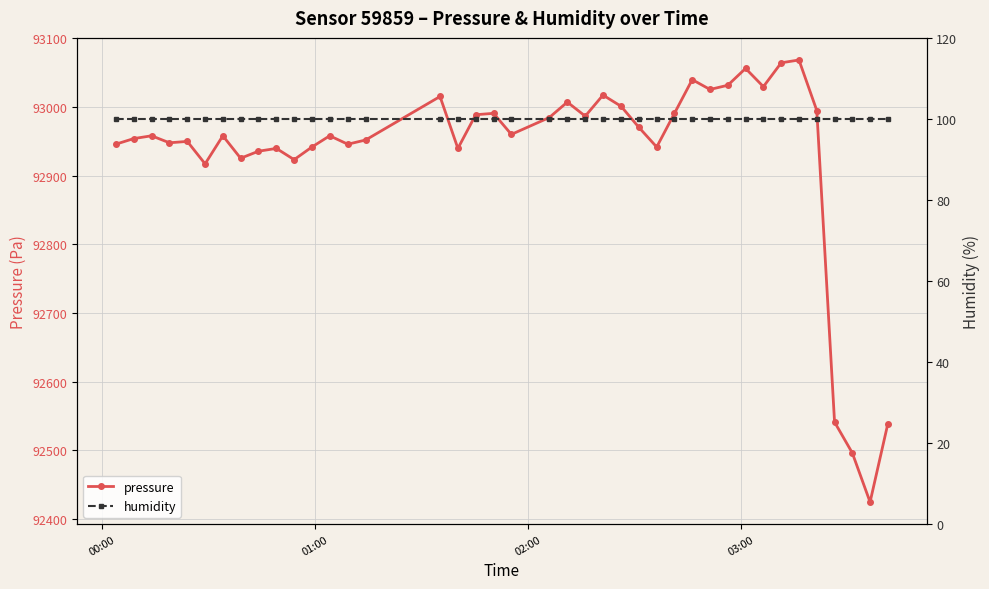

What is the maximum value for pressure?

93068.5